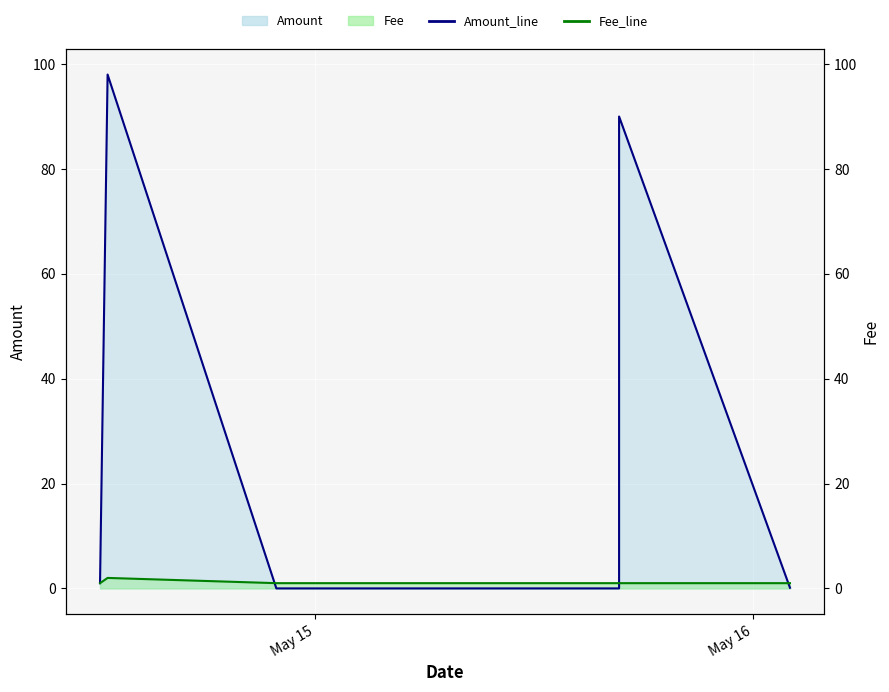

True or false: Amount_line has more than 2 interior local peaks.

False